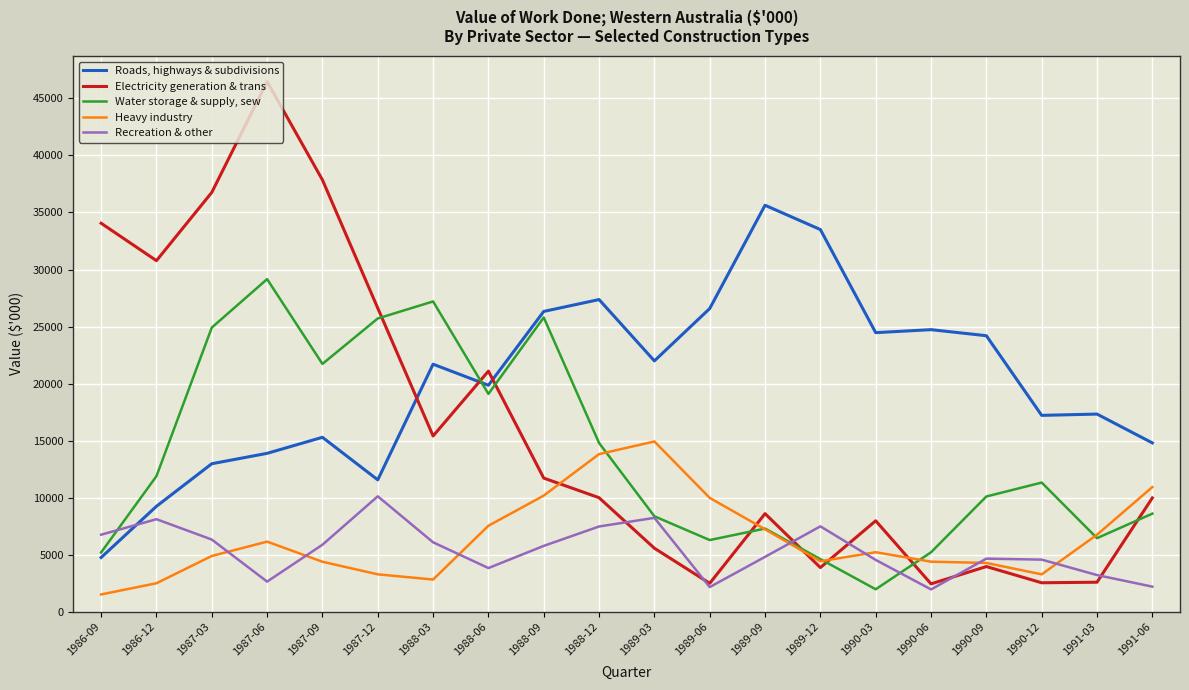

Does the chart have visible grid lines?

Yes